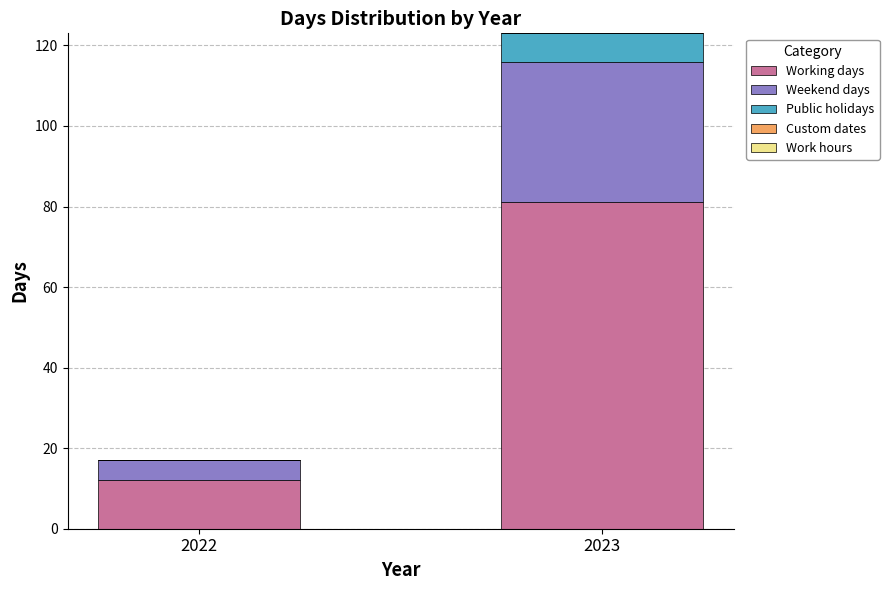

Reading left to right, transcribe the values for Working days.

2022=12	2023=81